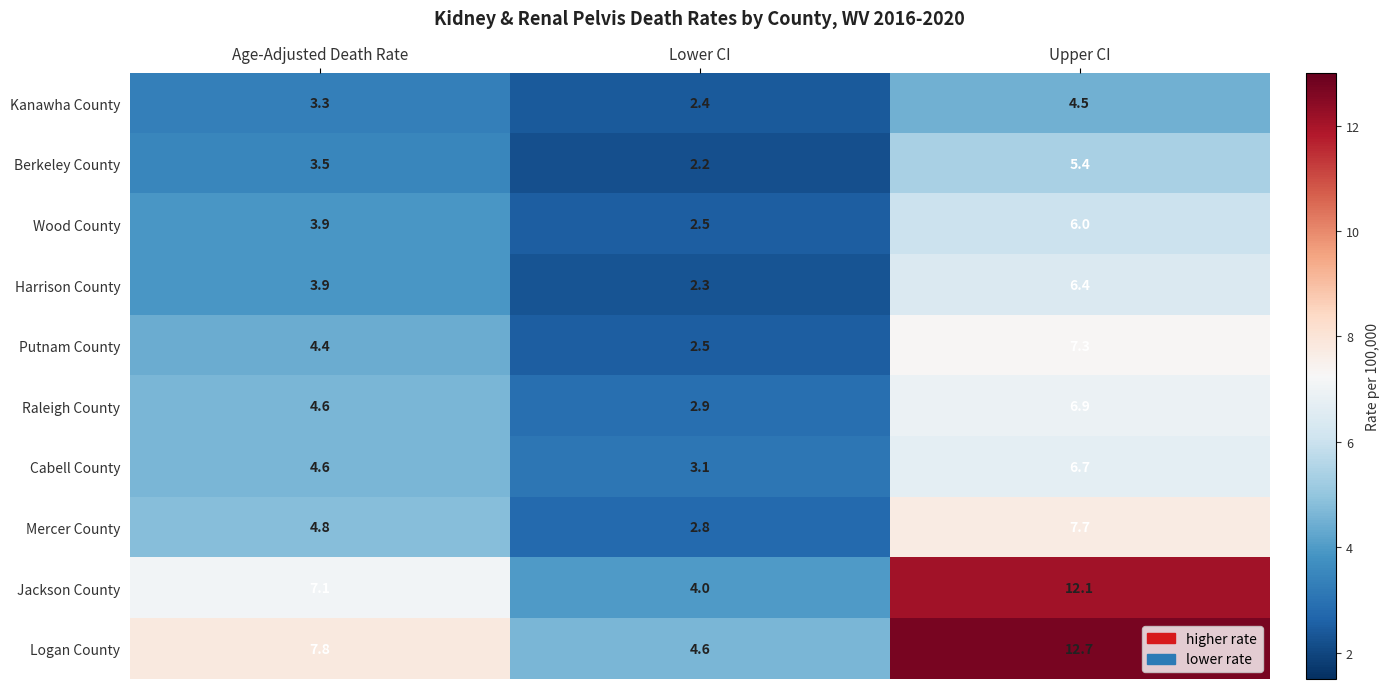

How many values in the Harrison County series are below 3?

1